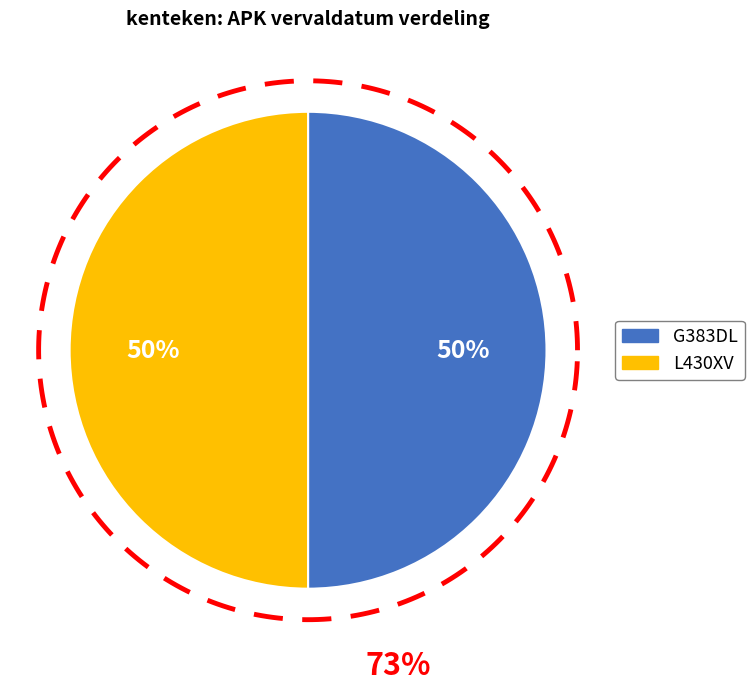

How many segments does this pie chart have?

2